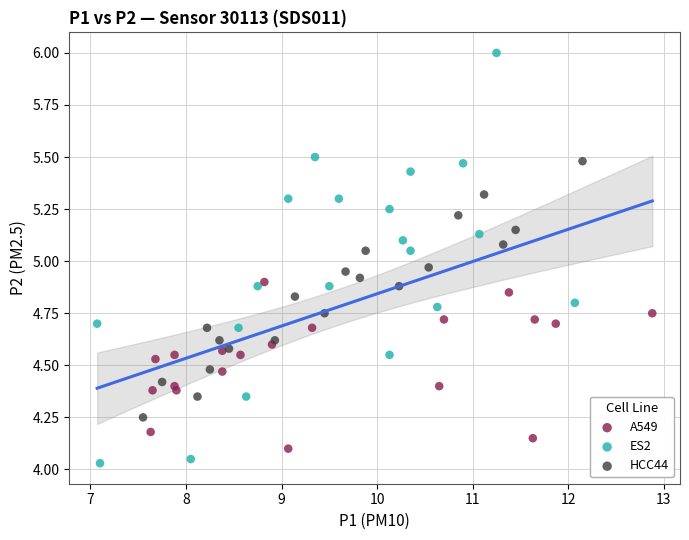

Which series has the widest spread of Y values?

ES2